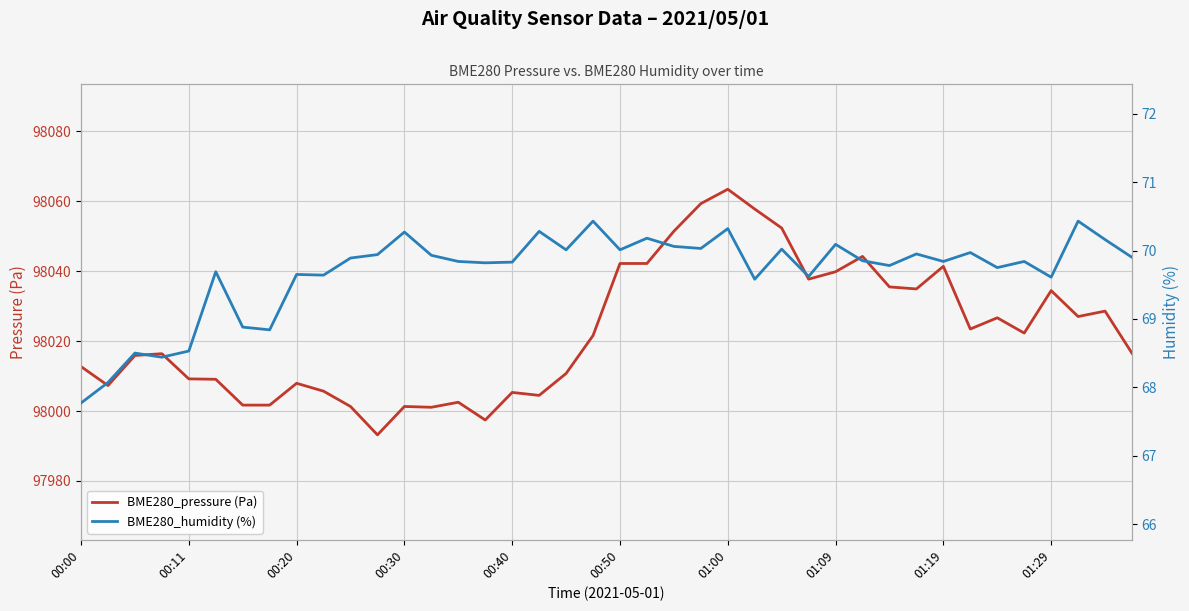

What is the sum of all BME280_pressure (Pa) values?

3920907.9